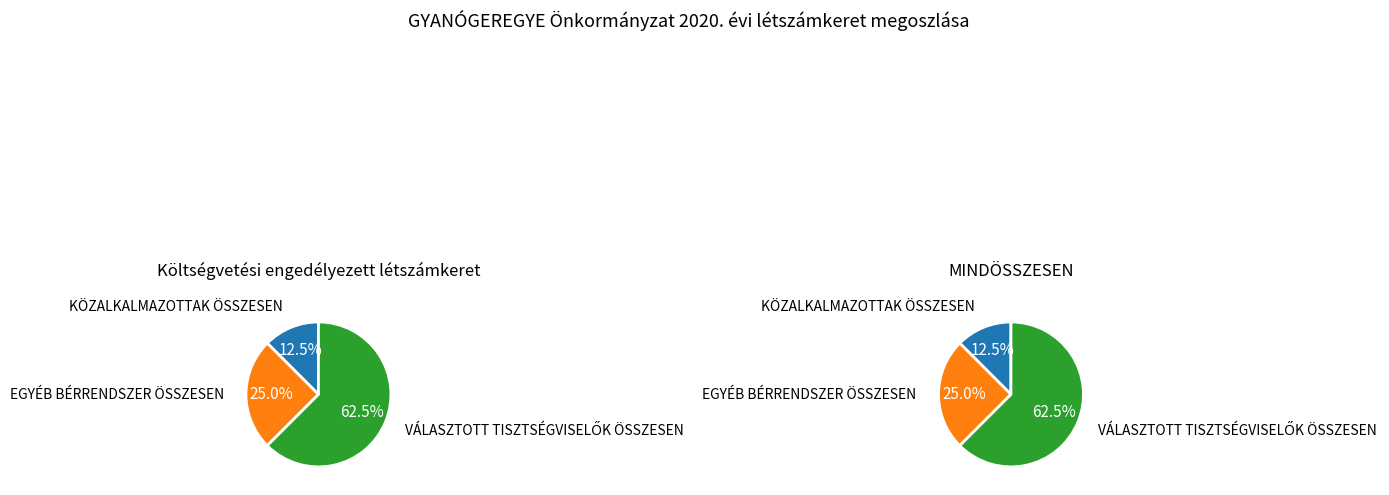

What is the largest slice in the pie chart?

VÁLASZTOTT TISZTSÉGVISELŐK ÖSSZESEN